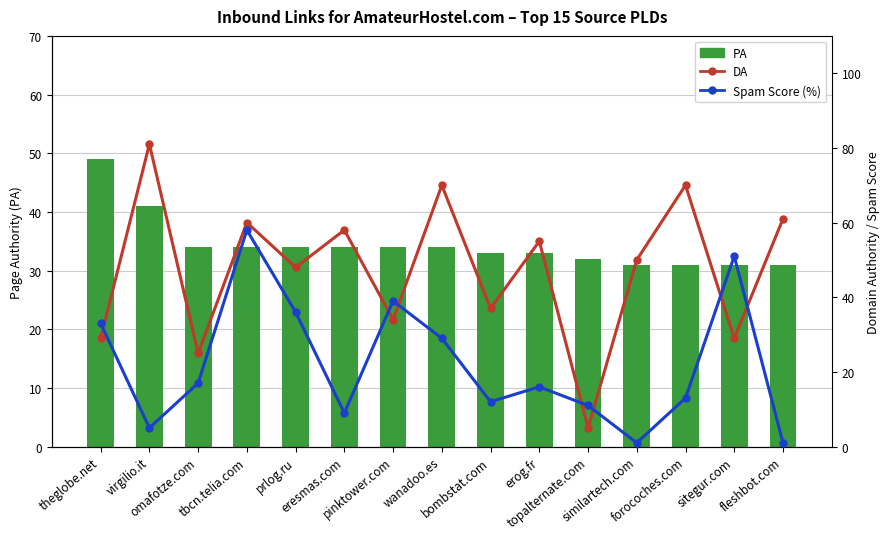

What is the smallest value displayed?

1